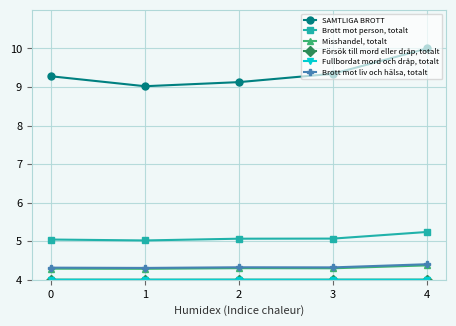

True or false: Brott mot person, totalt has a value of 6.7 at 0.

False